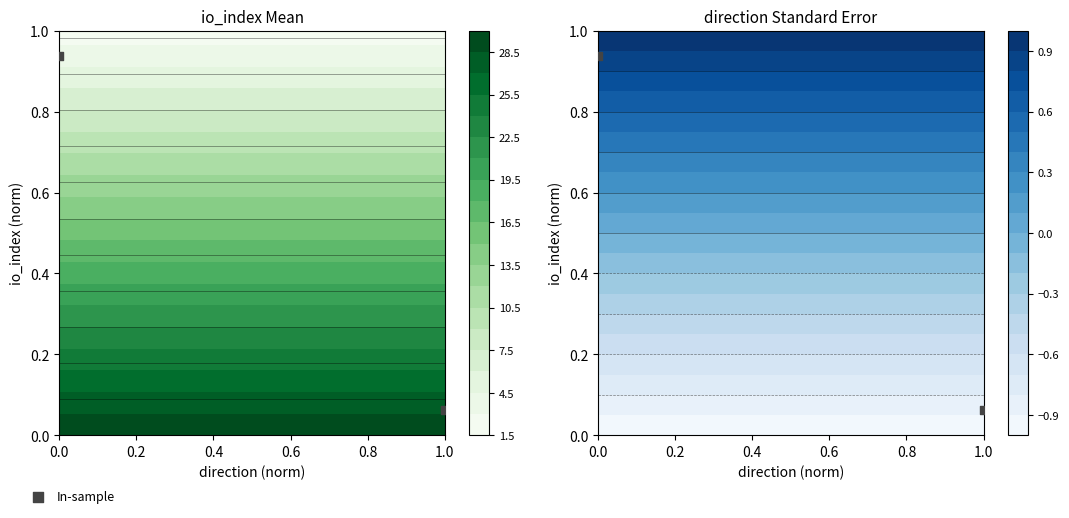

Reading left to right, transcribe all the data shown in this chart.

0.9	0.1